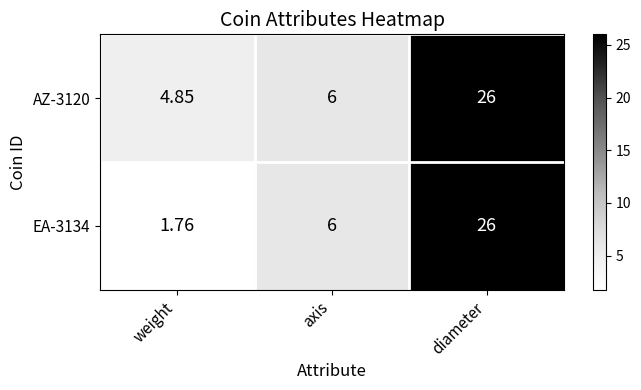

List the labels in order of EA-3134 value, largest first.

diameter, axis, weight